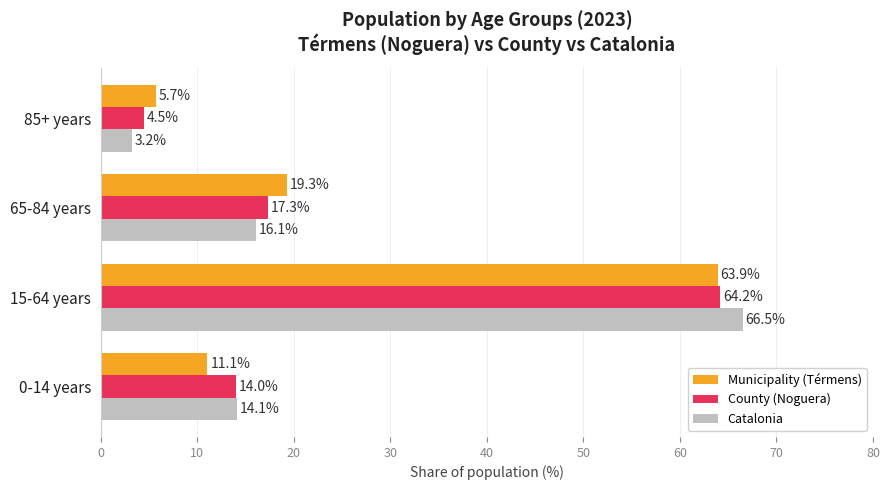

What is the difference between the second highest and minimum values in the Municipality (Térmens) series?

13.6